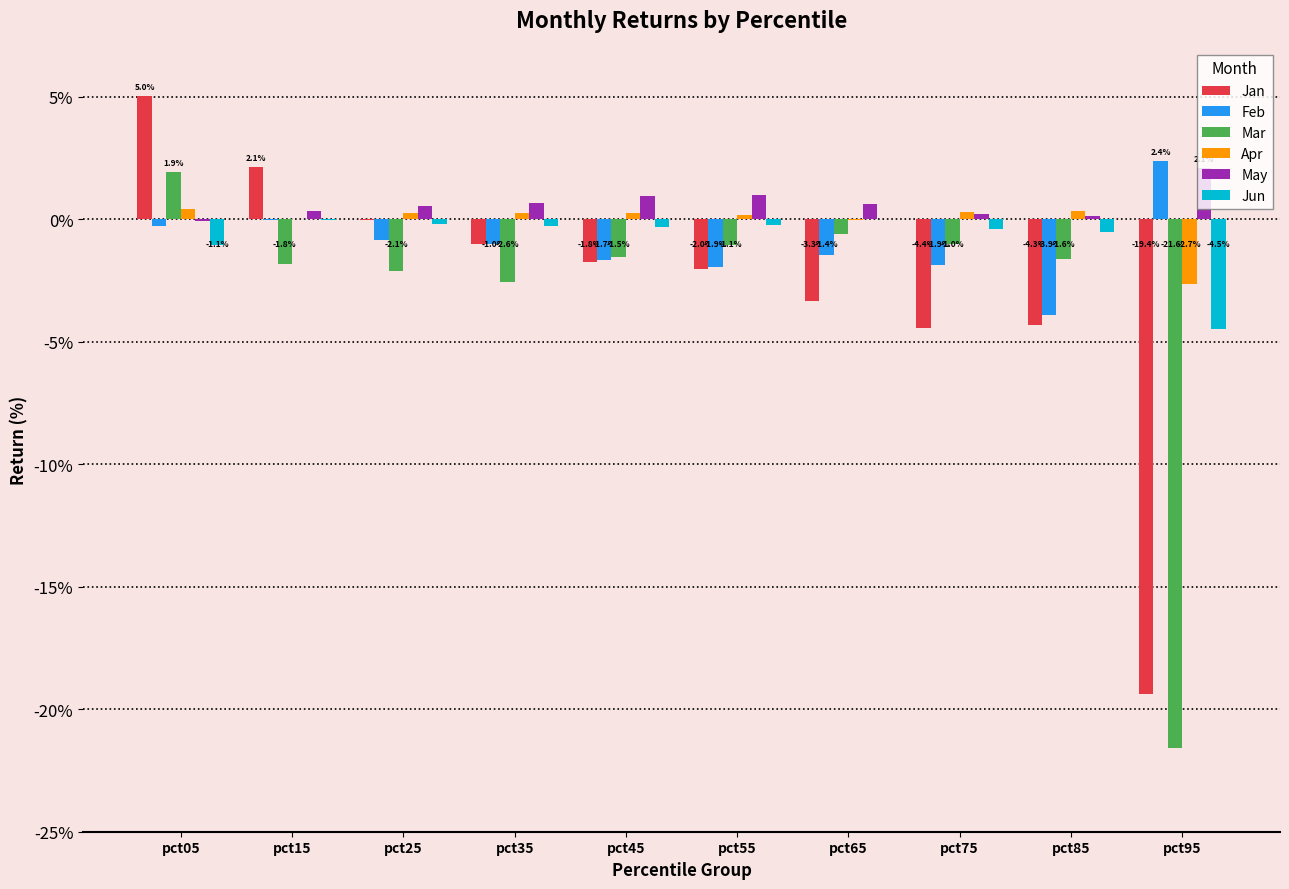

At how many categories does at least one series exceed 0?

10